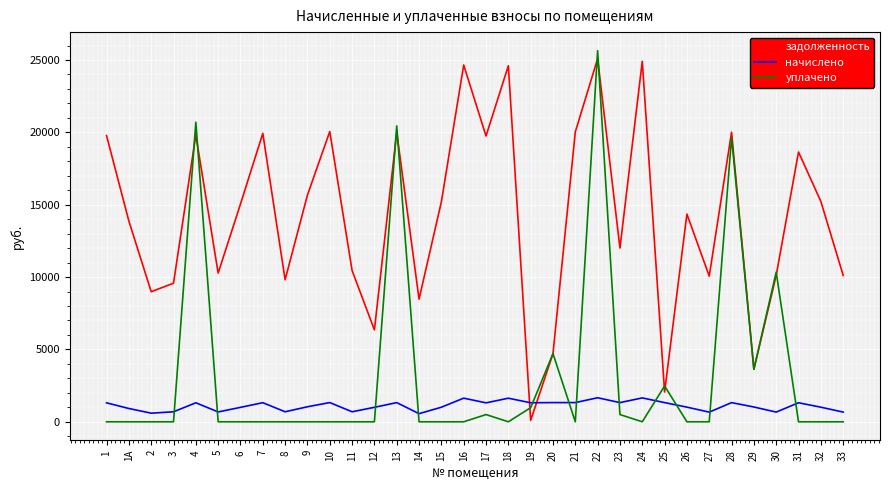

Rank the series by their maximum value, from highest to lowest.

уплачено, задолженность, начислено